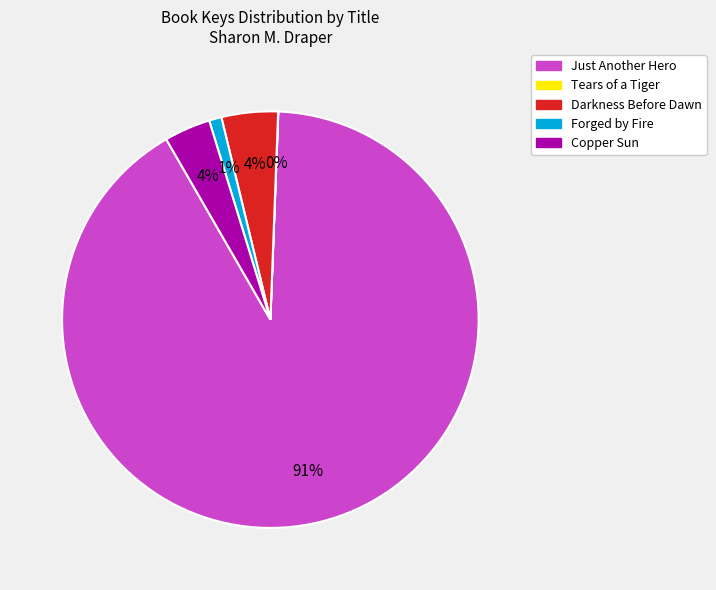

Is it true that Just Another Hero is 91% of the pie?

True